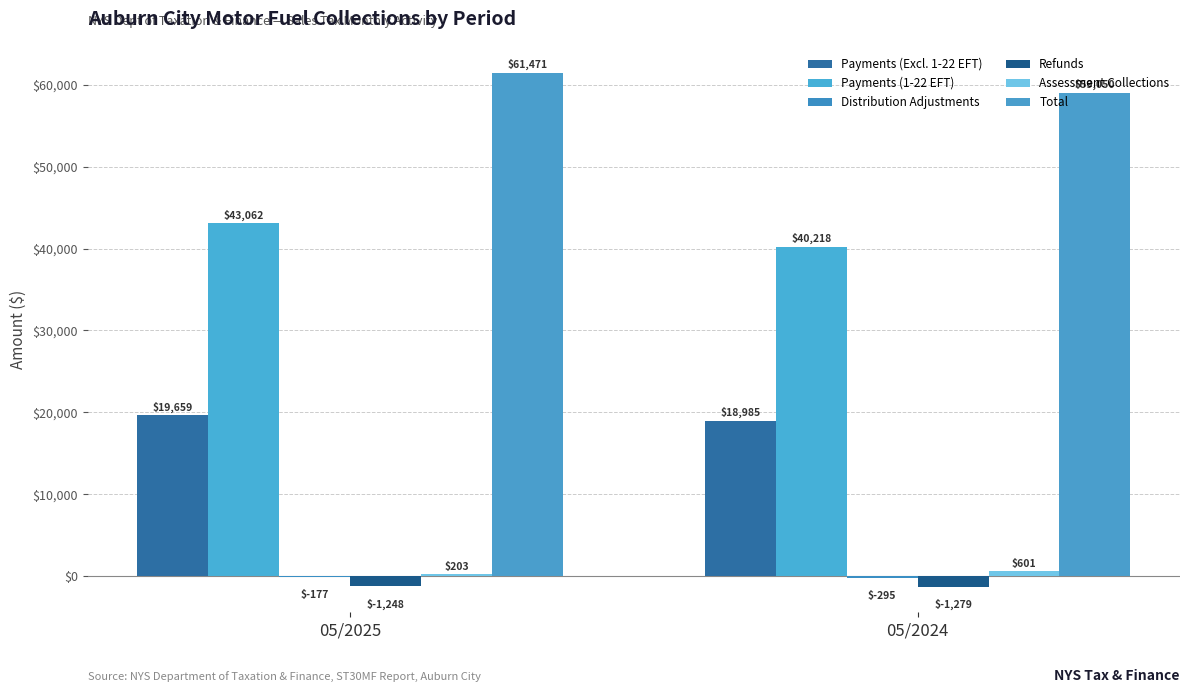

How many data points in Payments (1-22 EFT) are above 43062?

1